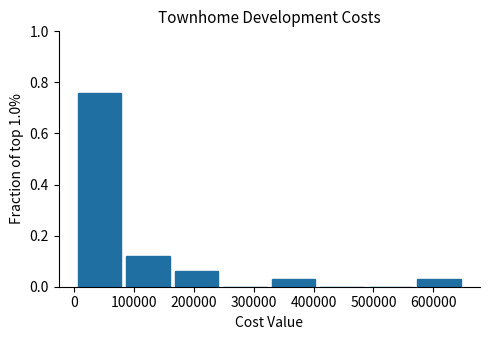

What is the height of the bar covering 80000 to 160000 on the x-axis? Neither the bar edges nor the heights are printed on the chart, so give them approximately, as read against the axes.

0.12